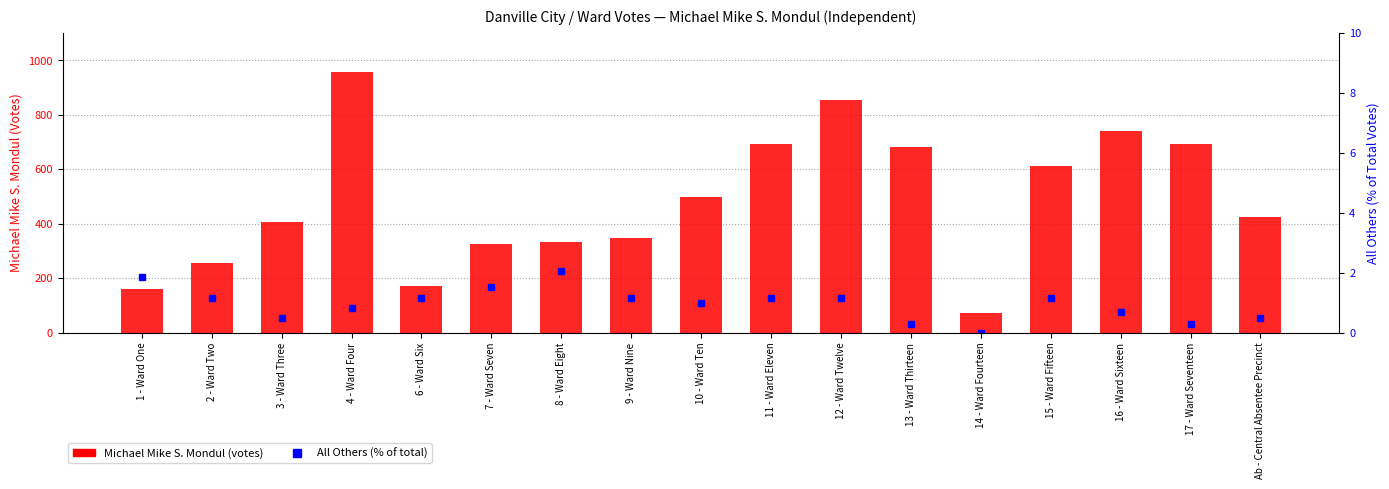

What position from the left is 17 - Ward Seventeen?

16